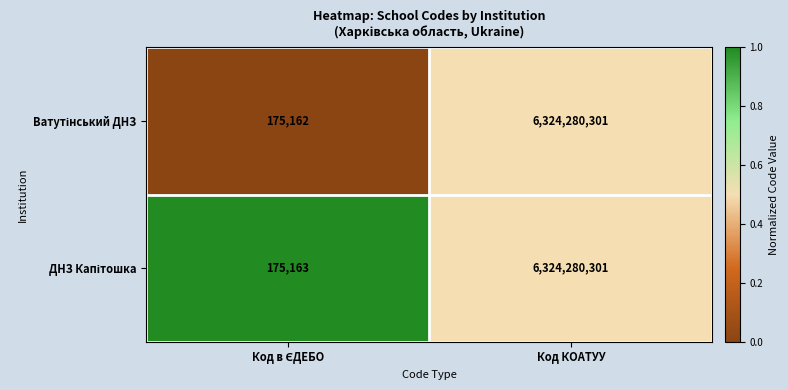

At which category is the sum across all series the highest?

Код КОАТУУ